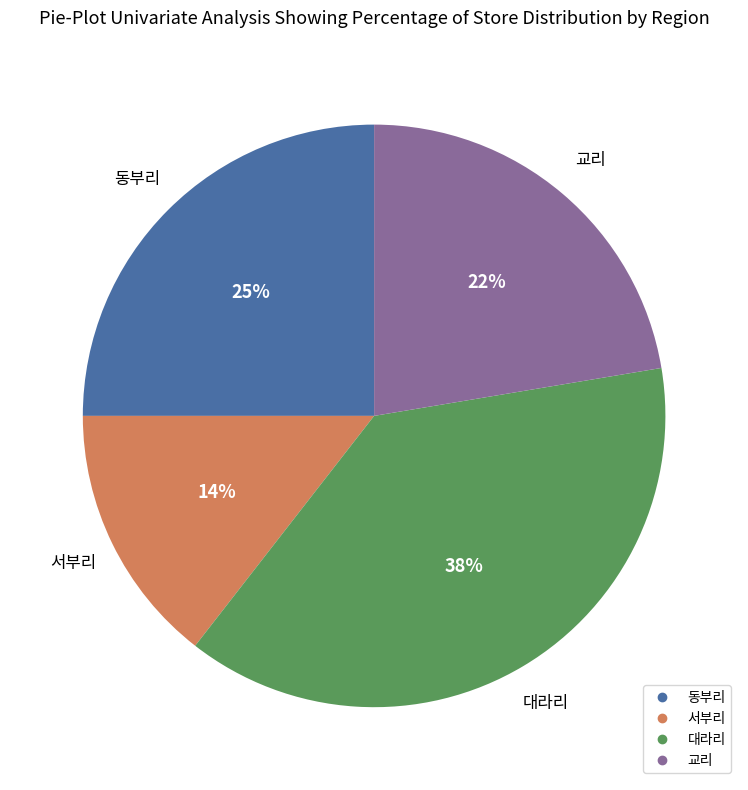

Which category has the smallest portion of the pie?

서부리